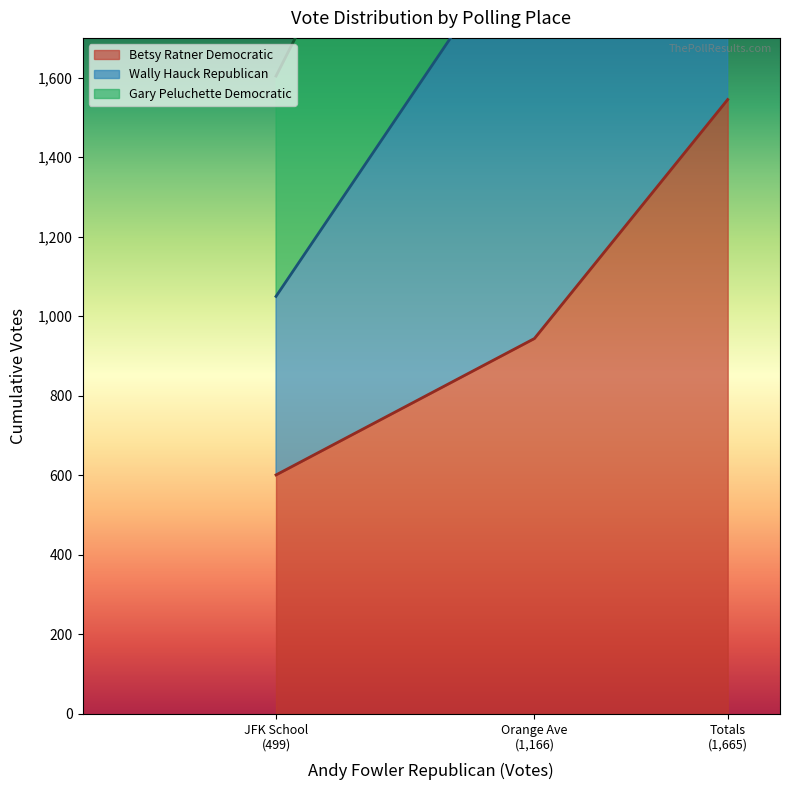

What is the lowest value of the Betsy Ratner Democratic series?

601